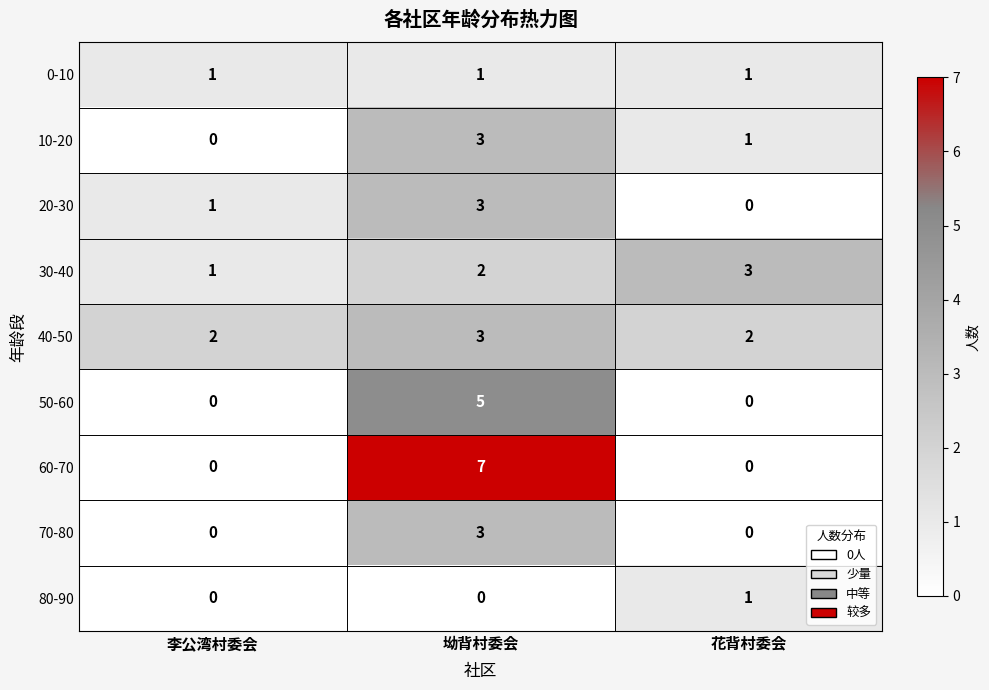

Reading right to left, extract all data points from this chart.

0-10: 花背村委会=1	坳背村委会=1	李公湾村委会=1
10-20: 花背村委会=1	坳背村委会=3	李公湾村委会=0
20-30: 花背村委会=0	坳背村委会=3	李公湾村委会=1
30-40: 花背村委会=3	坳背村委会=2	李公湾村委会=1
40-50: 花背村委会=2	坳背村委会=3	李公湾村委会=2
50-60: 花背村委会=0	坳背村委会=5	李公湾村委会=0
60-70: 花背村委会=0	坳背村委会=7	李公湾村委会=0
70-80: 花背村委会=0	坳背村委会=3	李公湾村委会=0
80-90: 花背村委会=1	坳背村委会=0	李公湾村委会=0